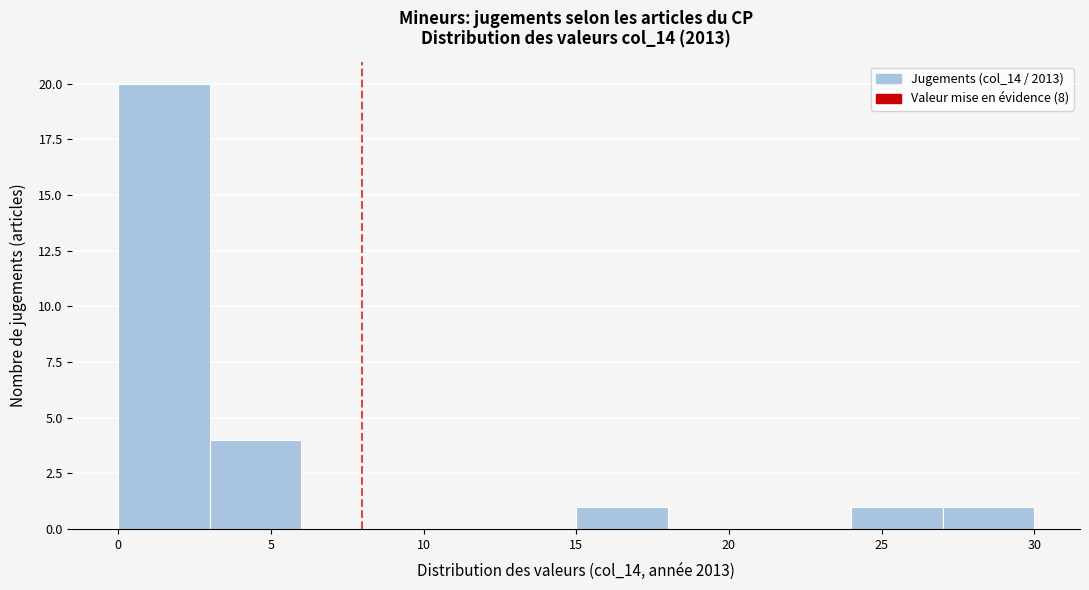

Which range on the x-axis has the tallest bar?

0 to 3